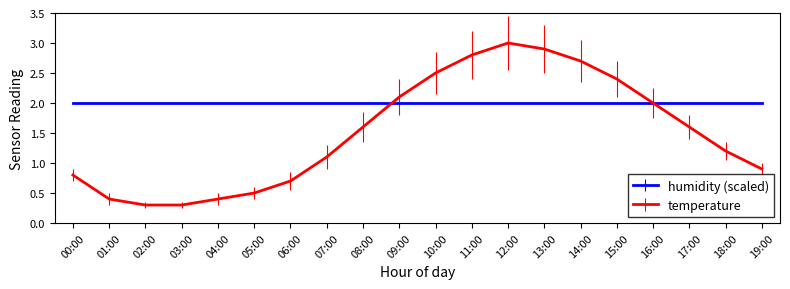

What position from the left is 05:00?

6